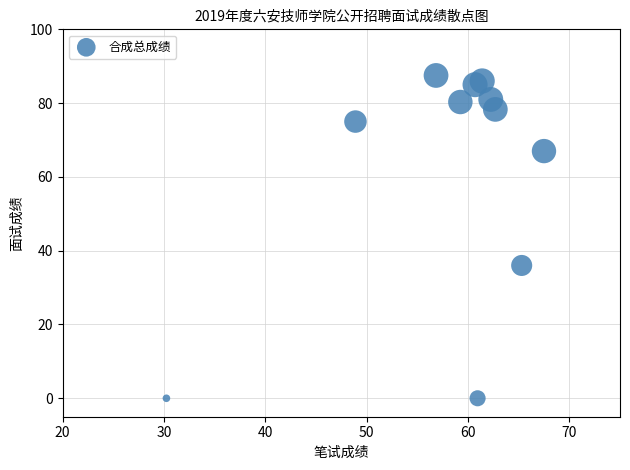

What is the range of Y values (max minus min)?

87.5